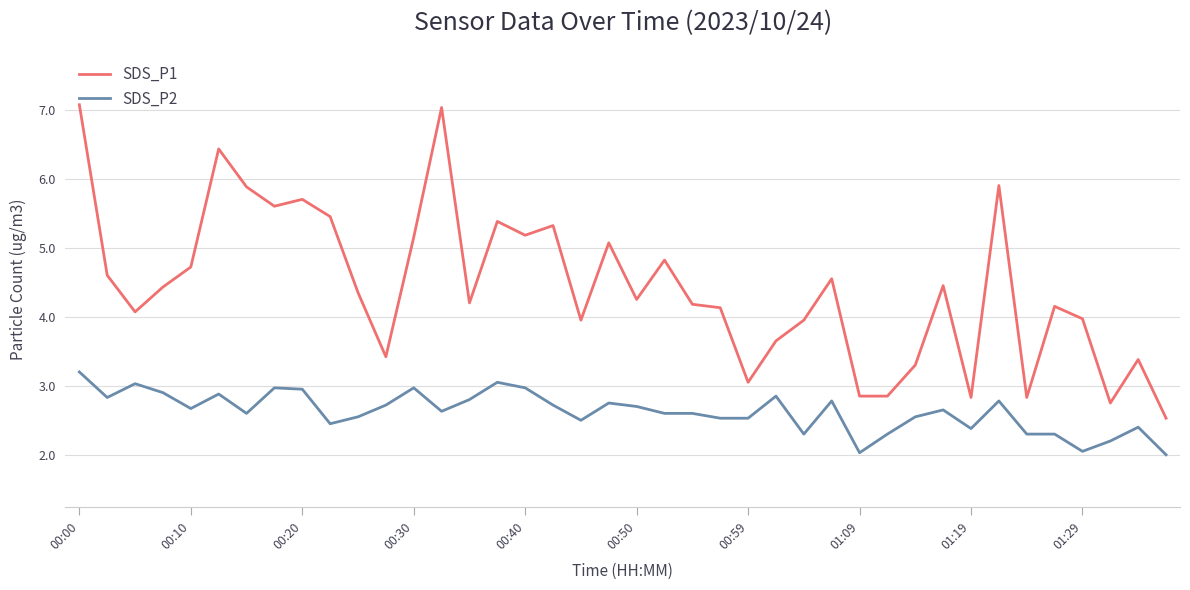

Which series has the largest total across all categories?

SDS_P1